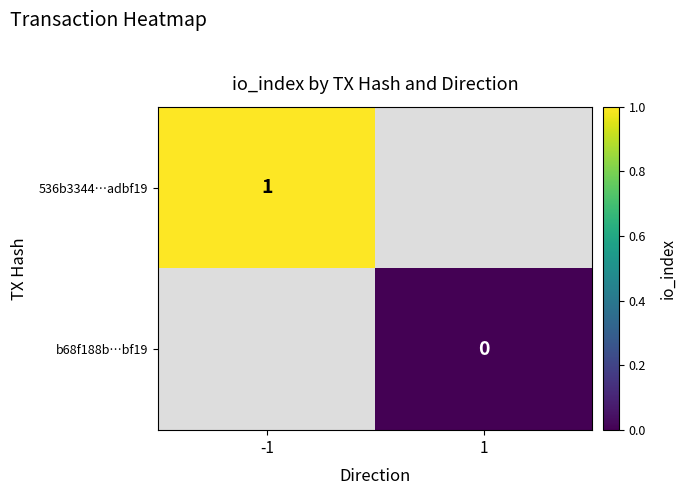

At how many categories does at least one series exceed 0?

1